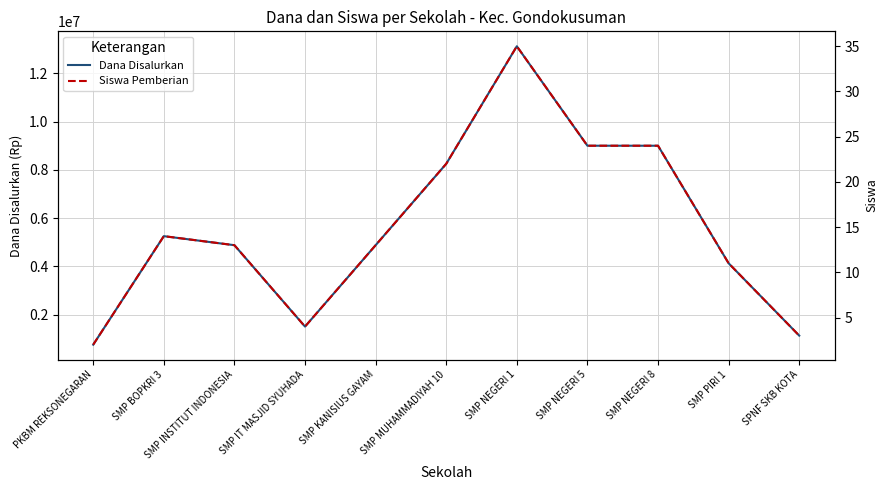

True or false: Dana Disalurkan and Siswa Pemberian intersect in this chart.

False